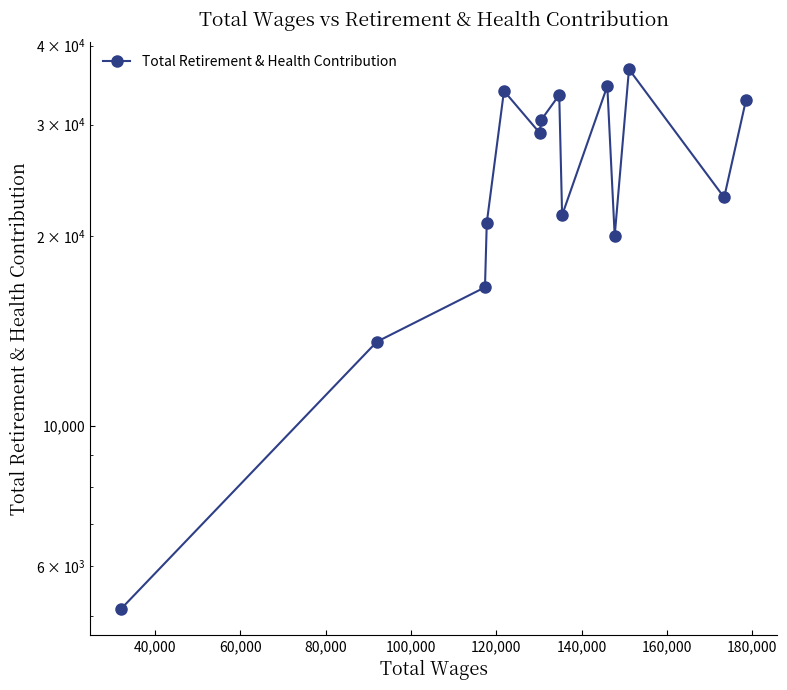

What is the maximum value shown in the chart?

36699